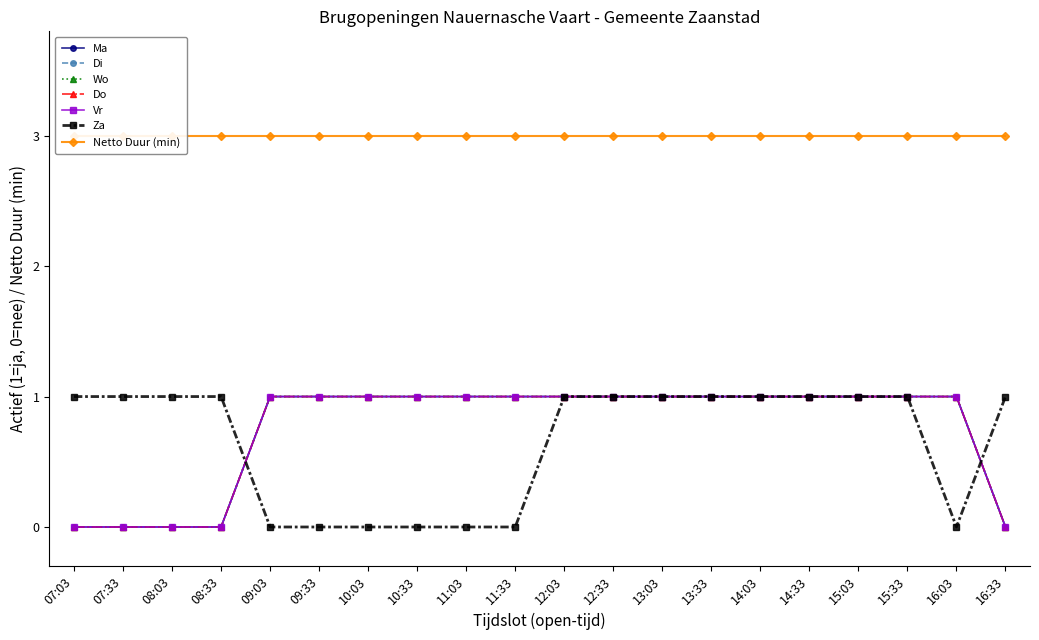

Is it true that Ma equals 1 at 15:33?

True